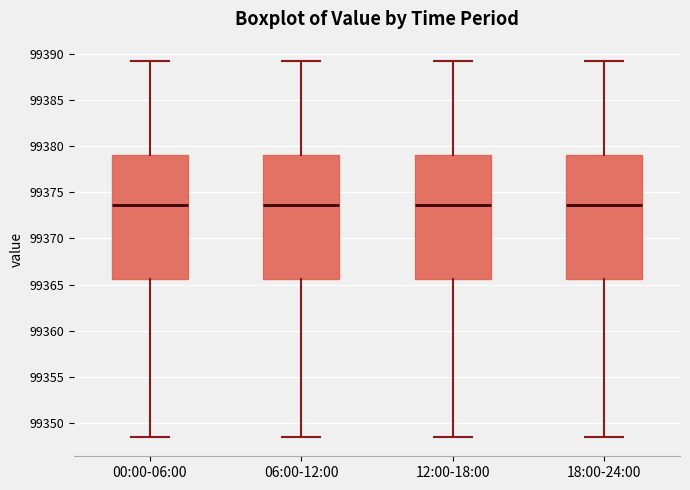

Reading left to right, transcribe this box plot: for each box, give where its median line is, the range the box spans, and where its two whiskers end, as read against the y-axis. The values are not printed on the chart, so give them approximately, as read against the axis.

00:00-06:00: median 99373.5, box 99365.5 to 99379.0, whiskers 99348.5 to 99389.5
06:00-12:00: median 99373.5, box 99365.5 to 99379.0, whiskers 99348.5 to 99389.5
12:00-18:00: median 99373.5, box 99365.5 to 99379.0, whiskers 99348.5 to 99389.5
18:00-24:00: median 99373.5, box 99365.5 to 99379.0, whiskers 99348.5 to 99389.5